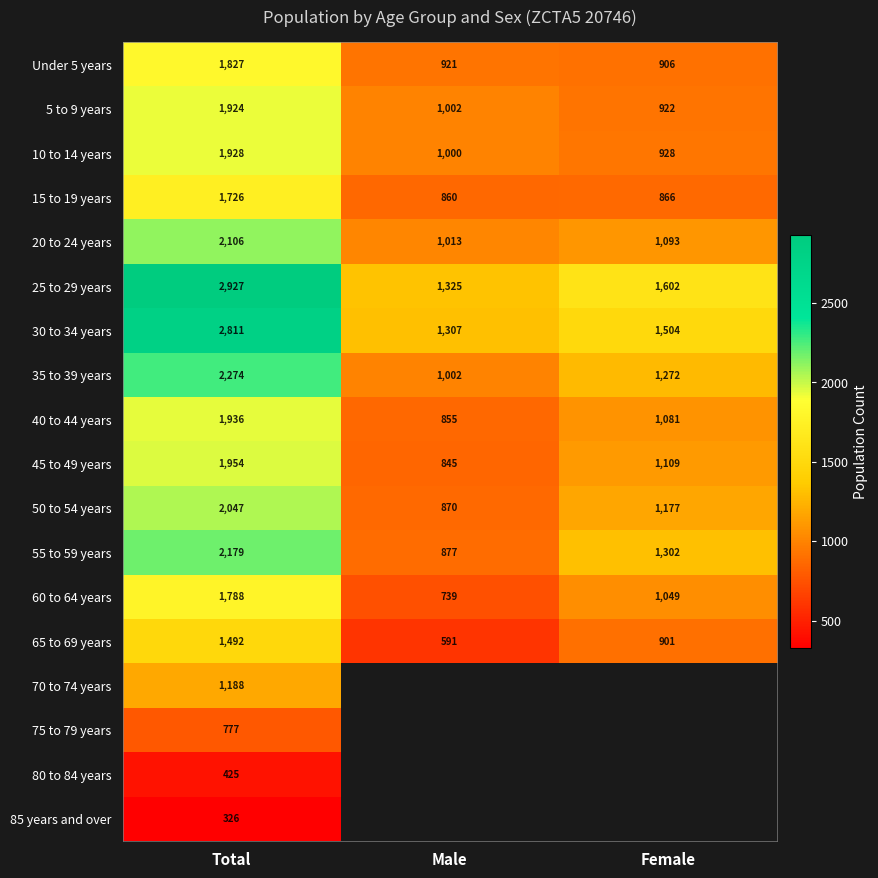

What is the total value across all series at Total?

31635